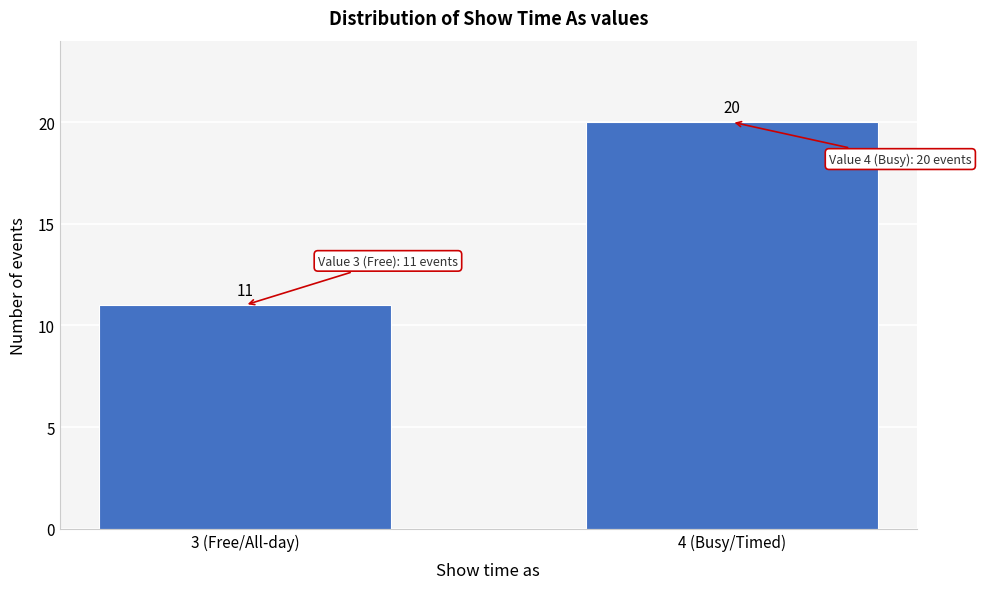

Reading left to right, list all the values displayed in this chart.

3 (Free/All-day)=11	4 (Busy/Timed)=20